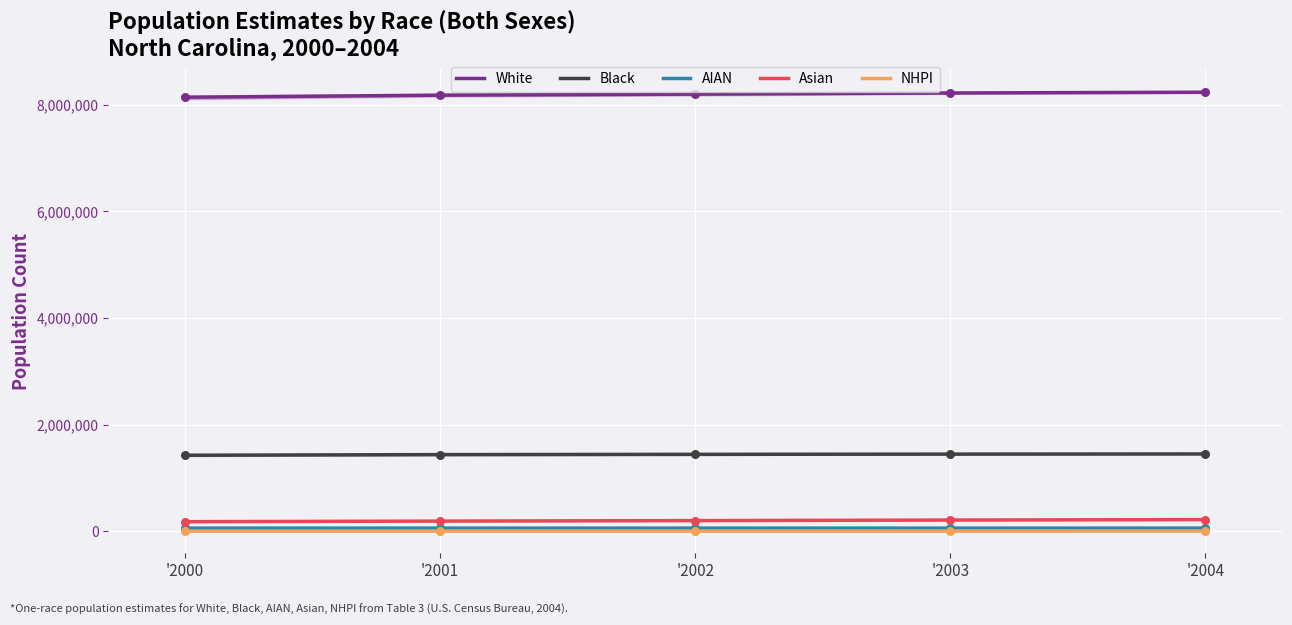

Which series has the largest total across all categories?

White